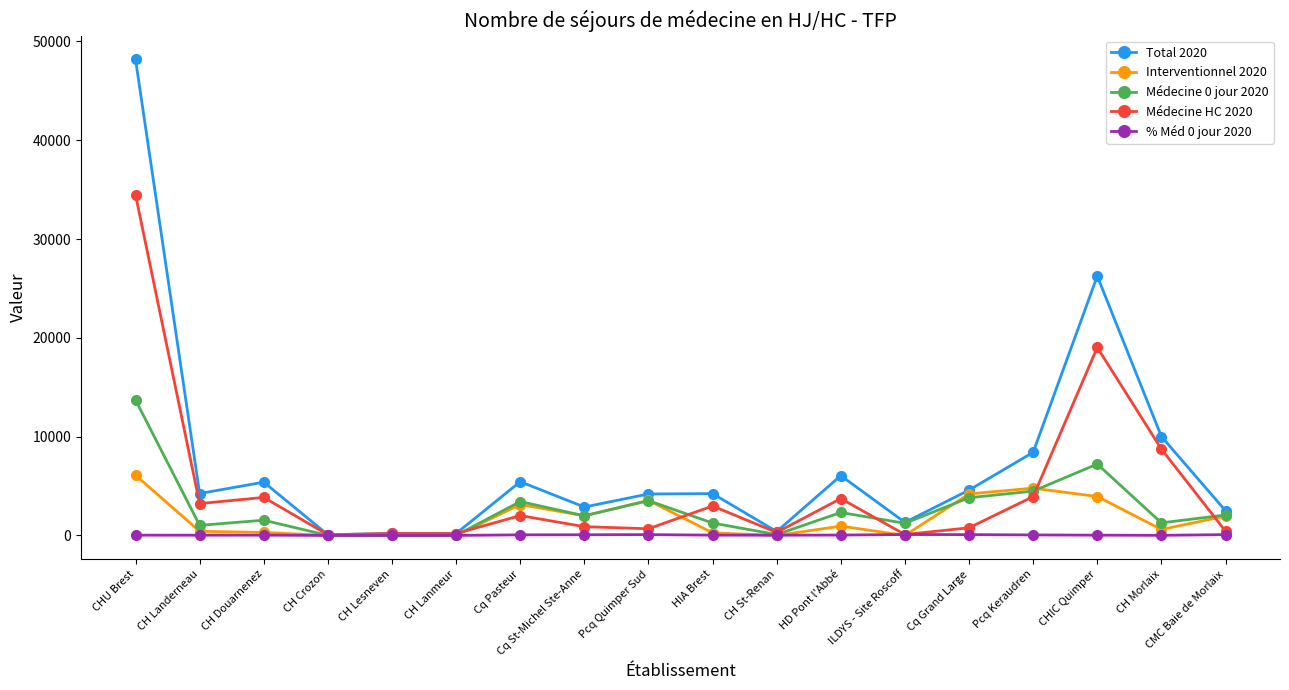

Which series has the largest total across all categories?

Total 2020